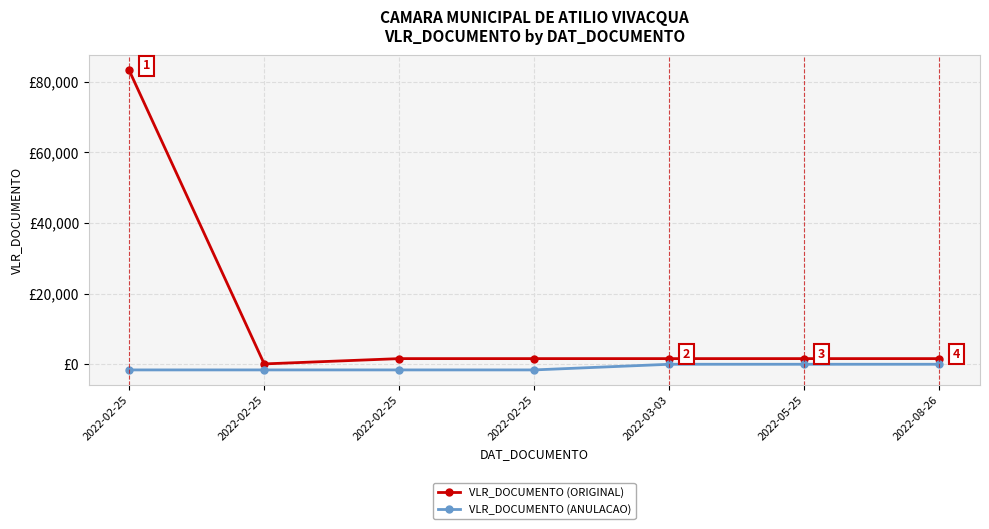

Rank the series by their maximum value, from highest to lowest.

VLR_DOCUMENTO (ORIGINAL), VLR_DOCUMENTO (ANULACAO)